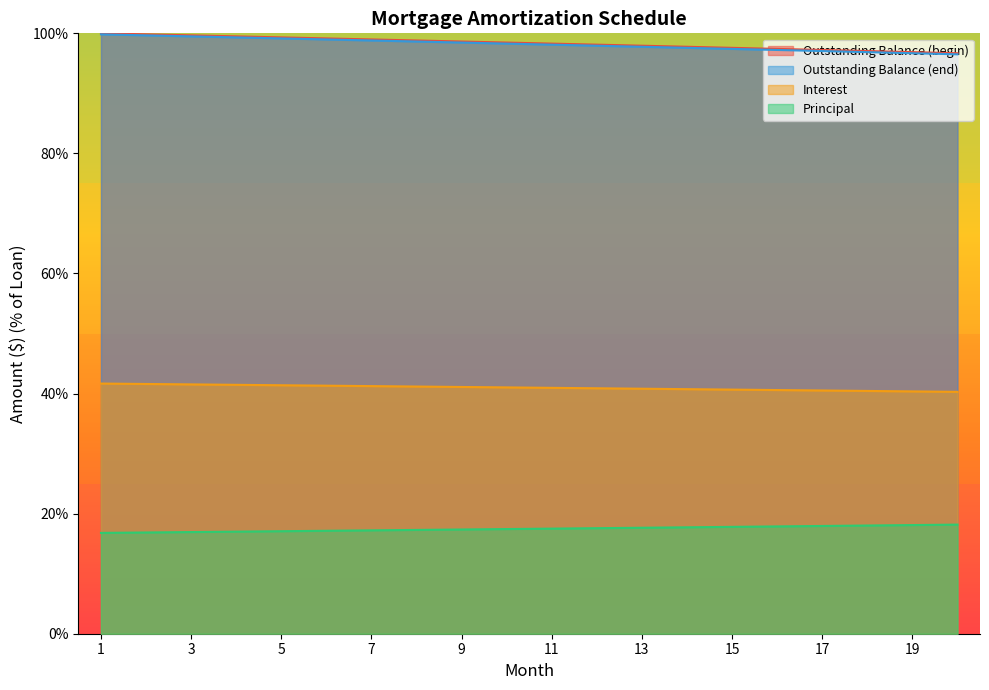

Is it true that Interest equals 40.6 at 16?

True